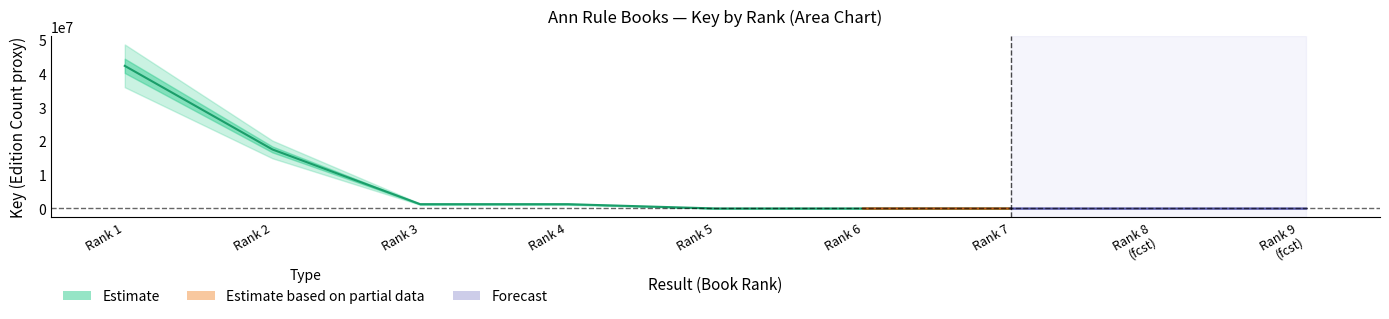

Does the chart have visible grid lines?

No